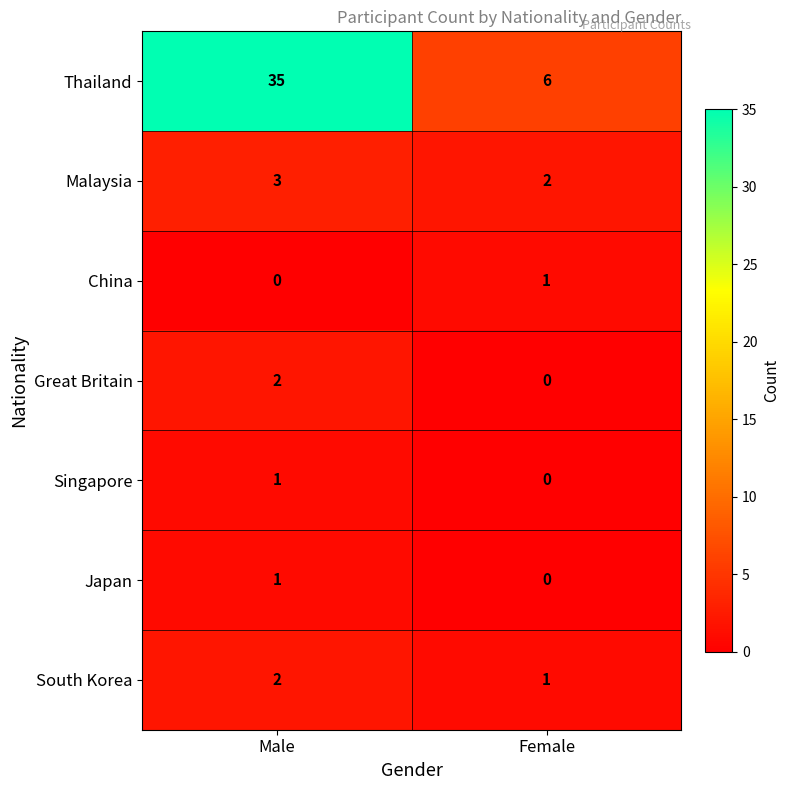

What is the sum of all Malaysia values?

5